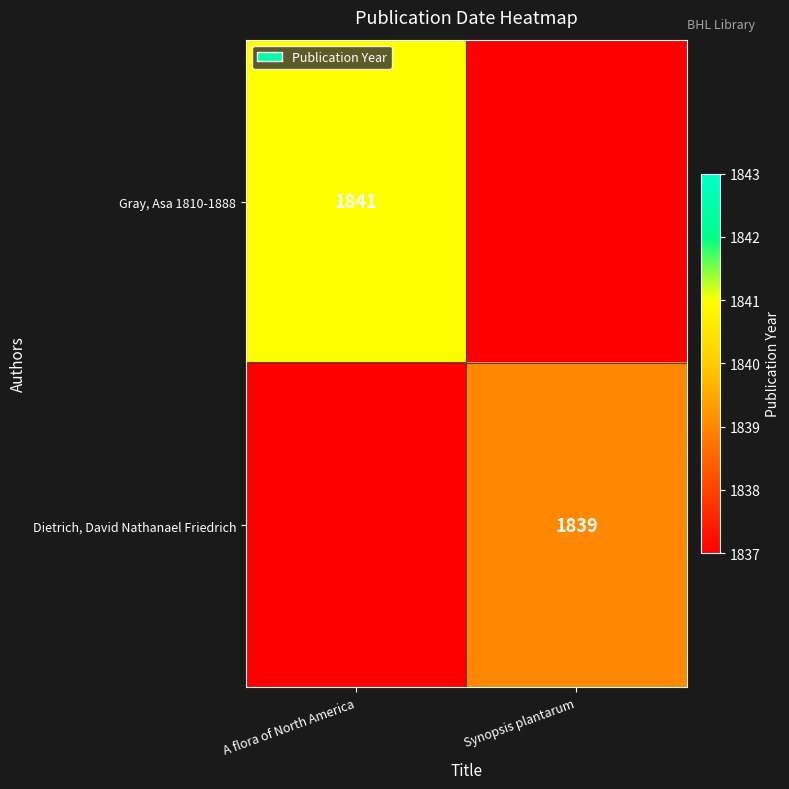

True or false: Dietrich, David Nathanael Friedrich has a value of 431 at Synopsis plantarum.

False